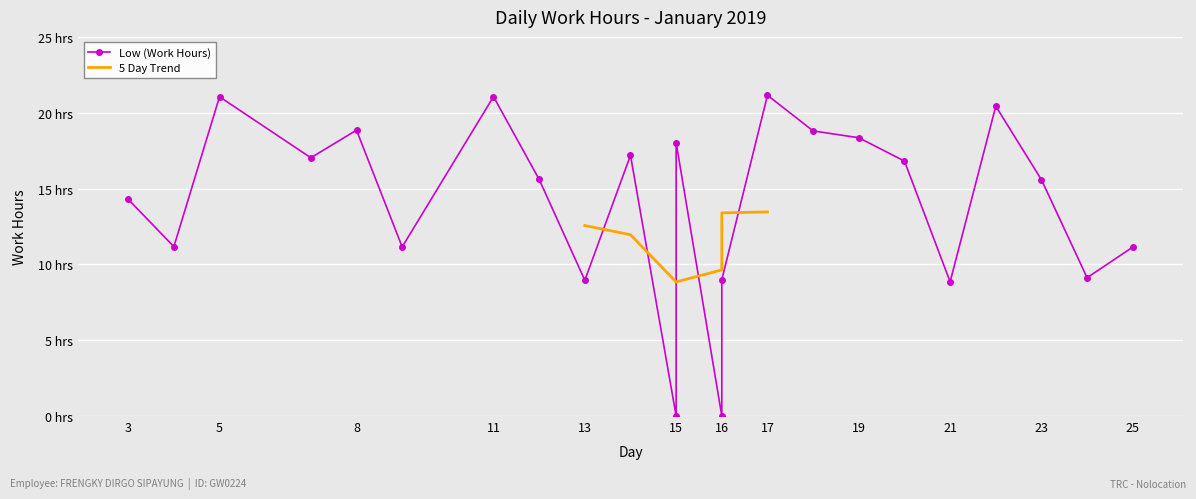

Where is the data nearest to the value 10?

24